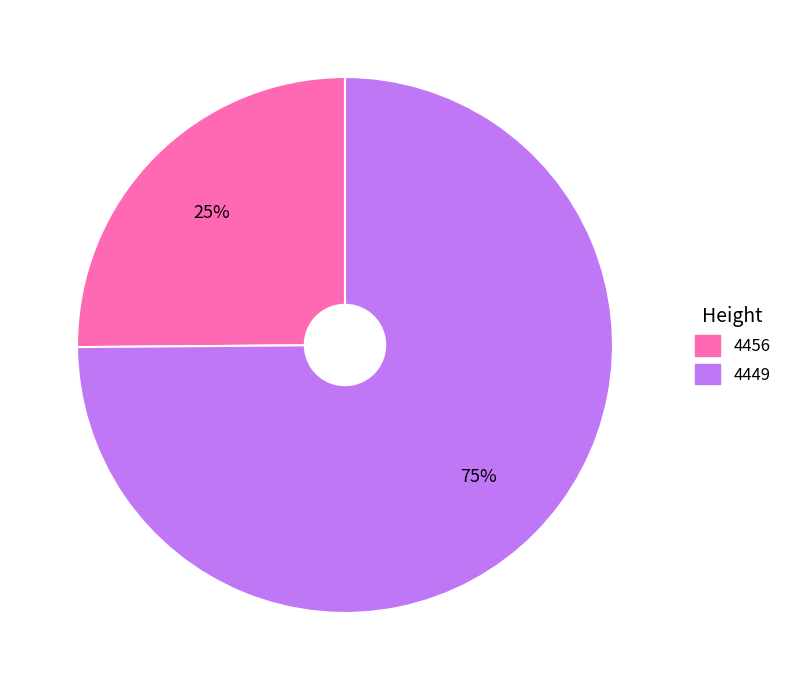

To the nearest percent, what is the combined percentage of 4449 and 4456?

100%